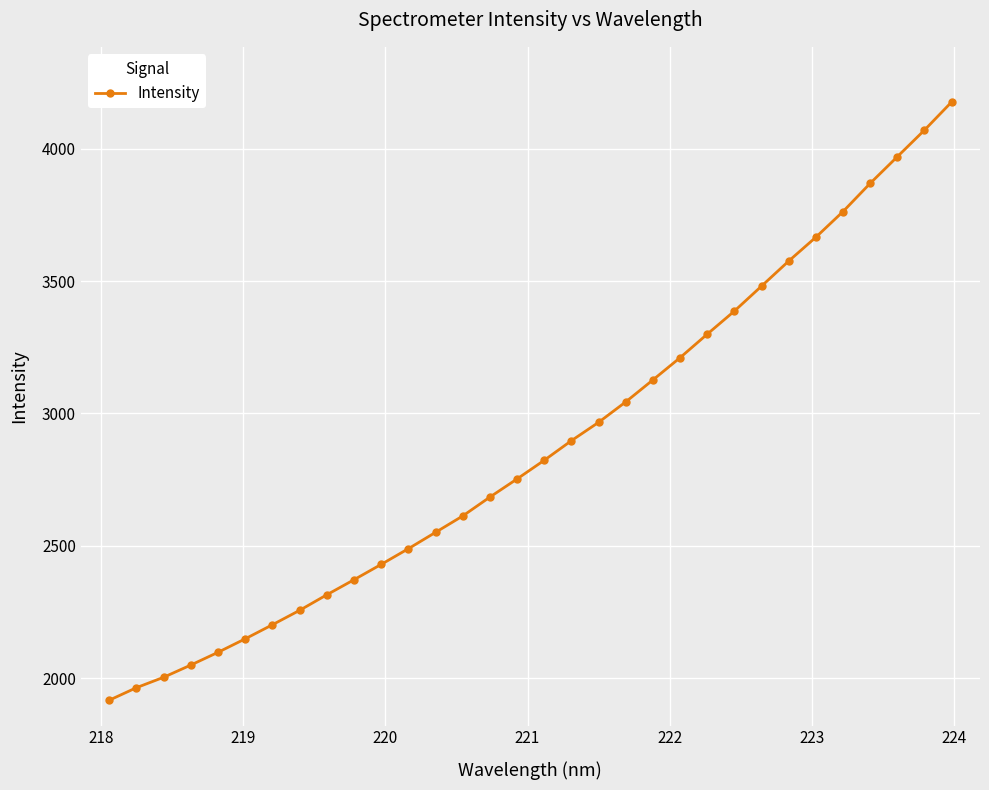

Count the number of values greater than 2823.

16